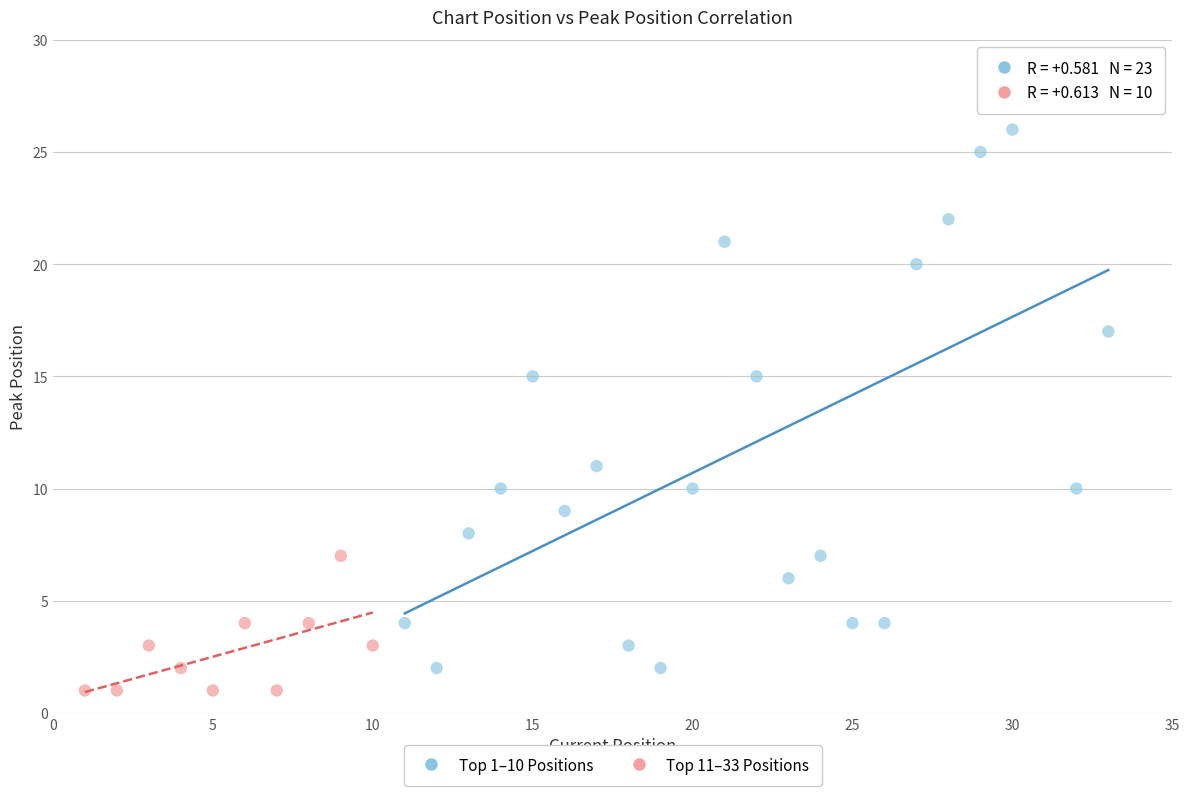

Which series reaches the maximum Y coordinate?

Top 11–33 Positions